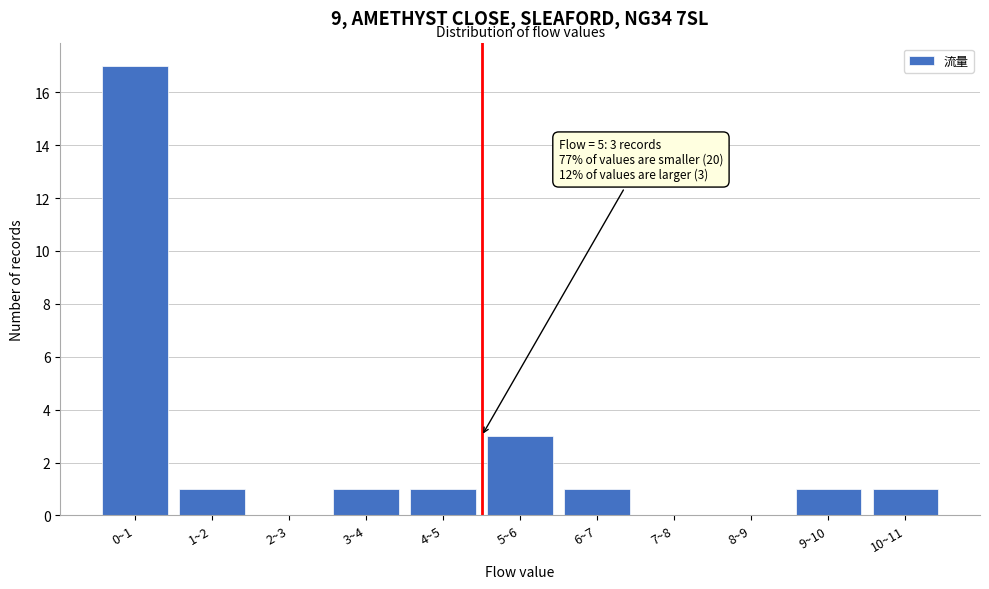

Reading left to right, extract all data points from this chart.

0~1=17	1~2=1	2~3=0	3~4=1	4~5=1	5~6=3	6~7=1	7~8=0	8~9=0	9~10=1	10~11=1